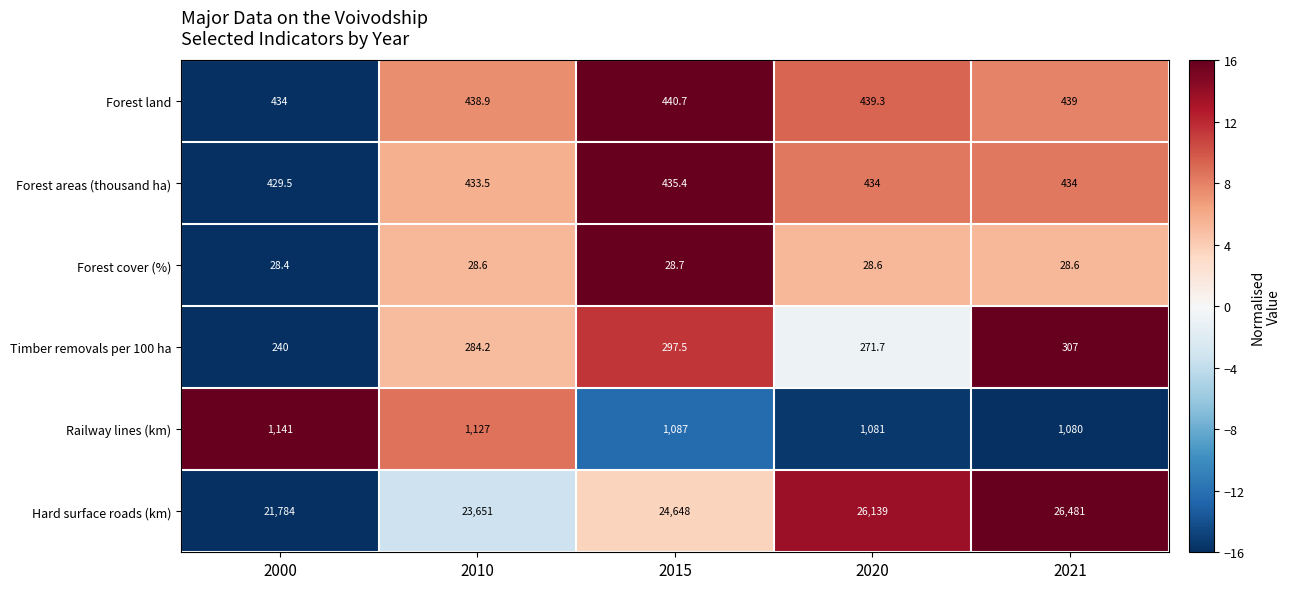

At which category is the sum across all series the highest?

2021